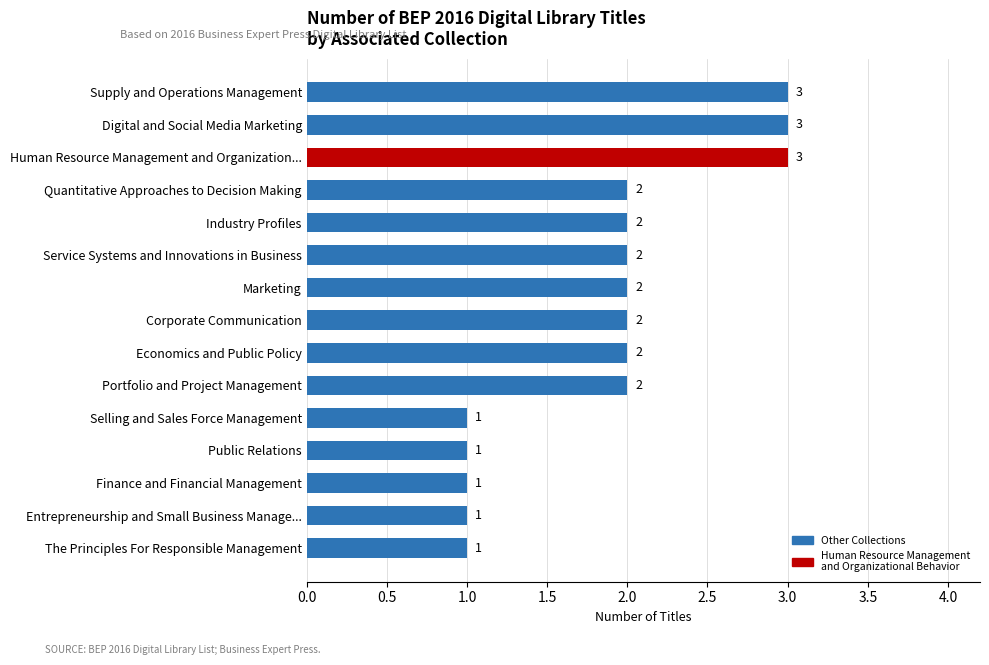

The chart shows a value of 2 at Service Systems and Innovations in Business. True or false?

True